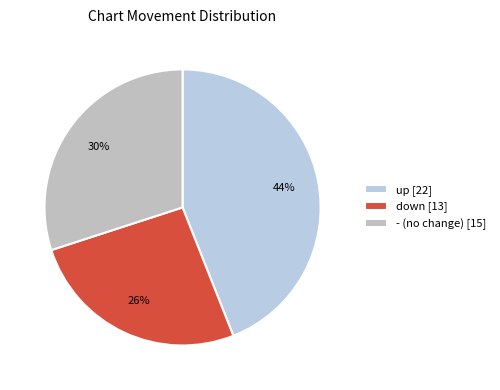

Between down and up, which is larger?

up